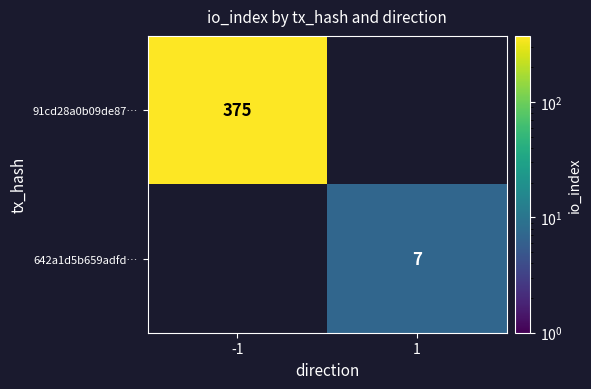

At how many categories does at least one series exceed 114?

1